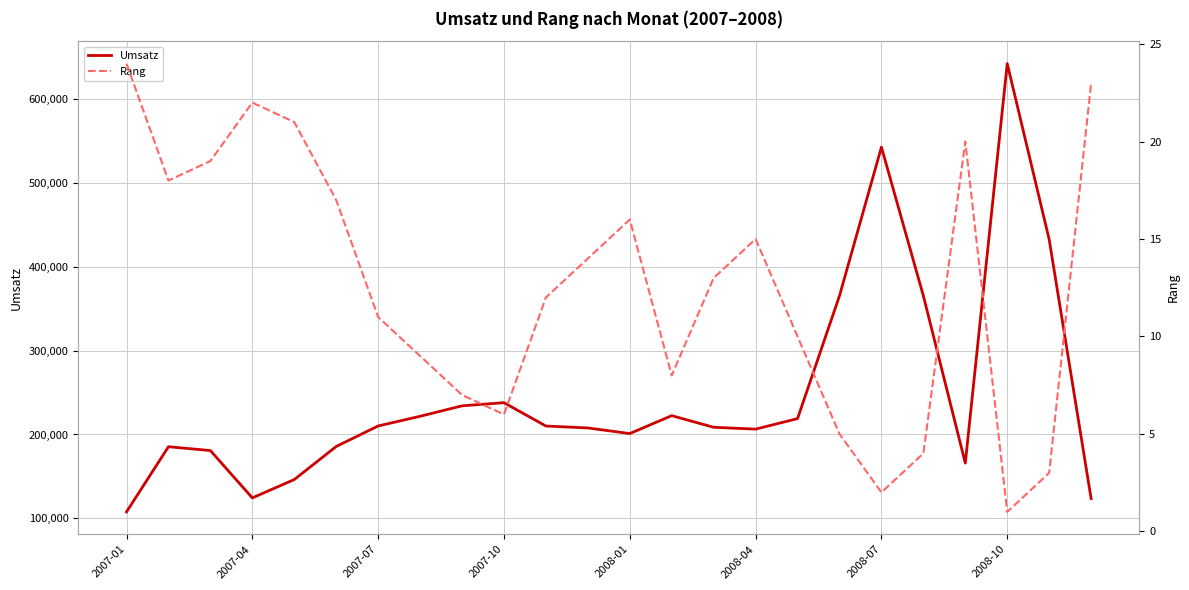

Which category has the lowest value in the Umsatz series?

2007-01